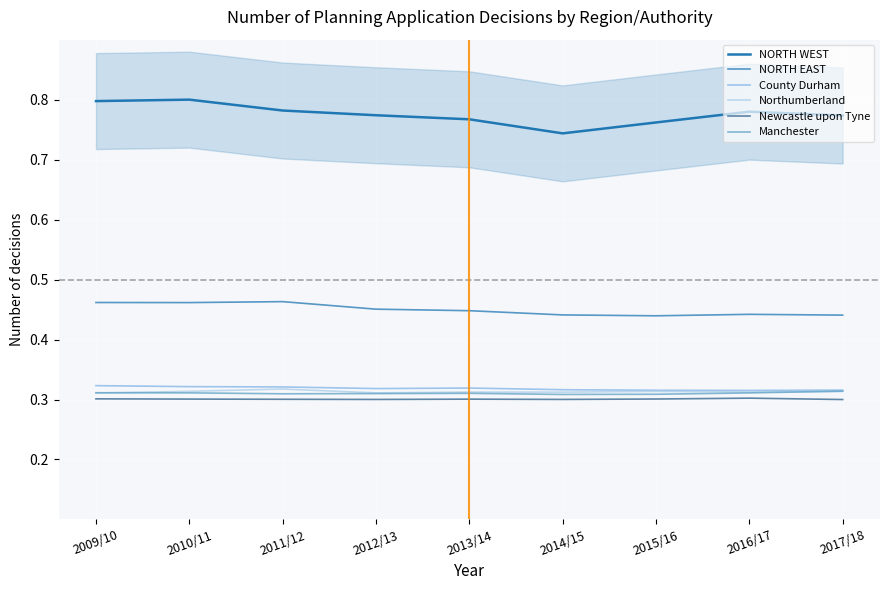

Where is the first local maximum for County Durham?

2013/14